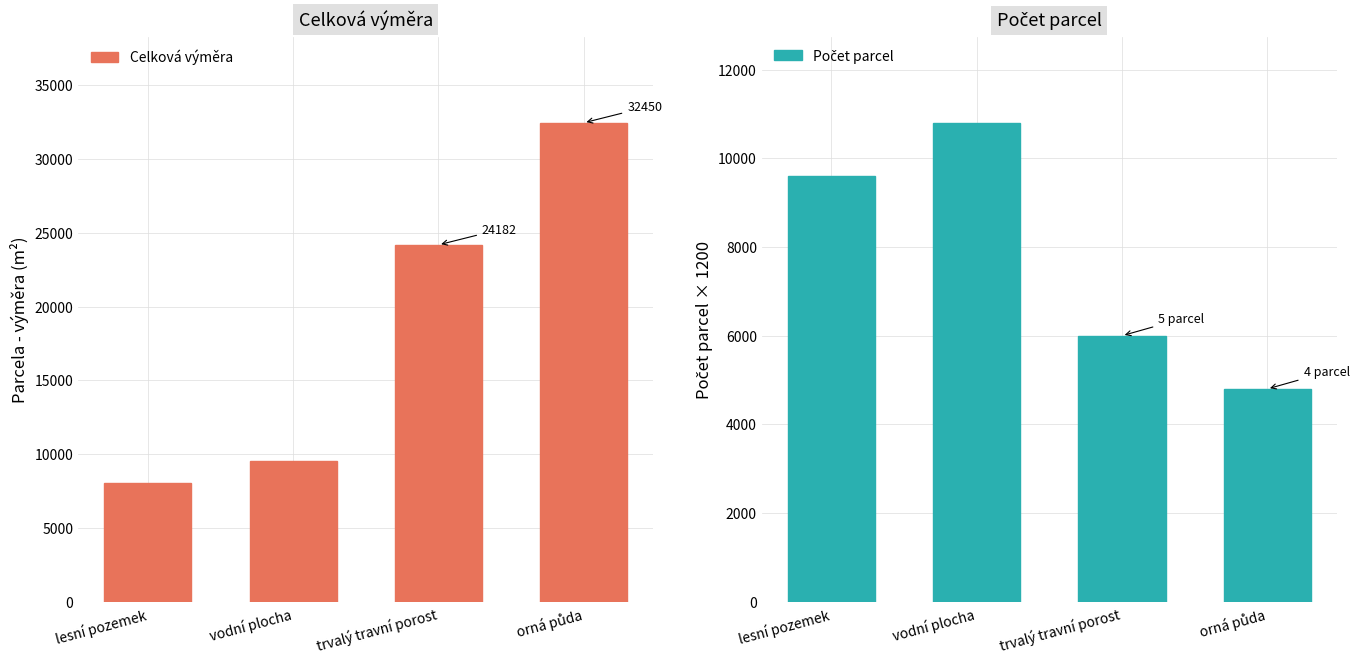

What is the sum of all Počet parcel (škálováno) values?

31200